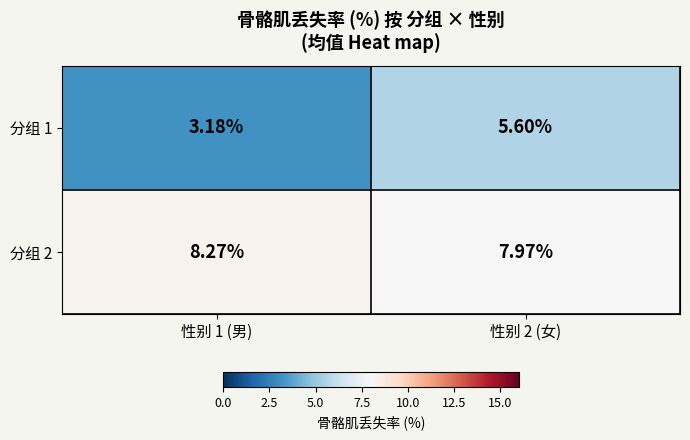

Is the value of 分组 1 at 性别 2 (女) greater than the value of 分组 2 at 性别 1 (男)?

No